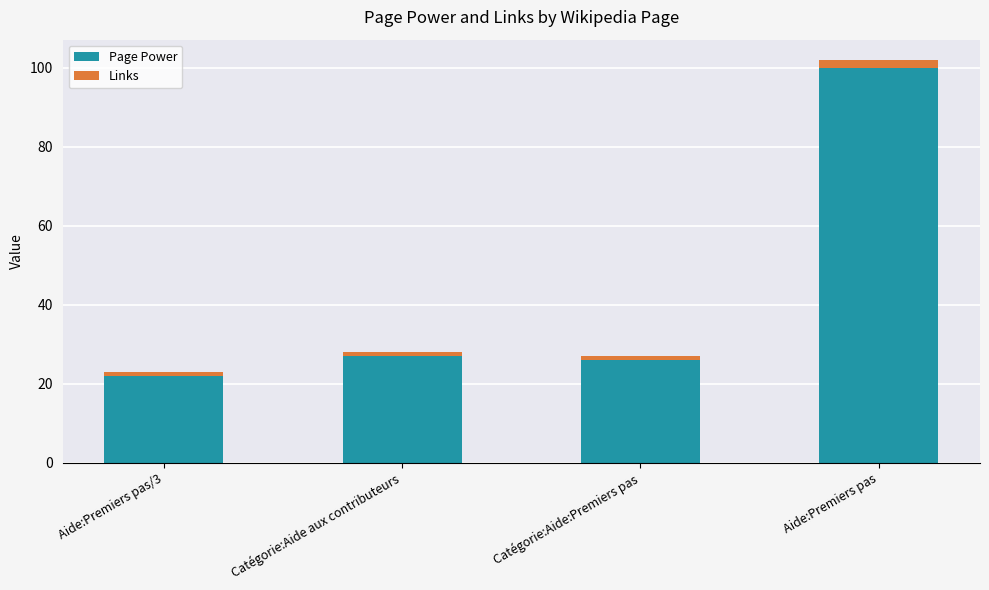

Reading left to right, transcribe the values for Page Power.

22	27	26	100